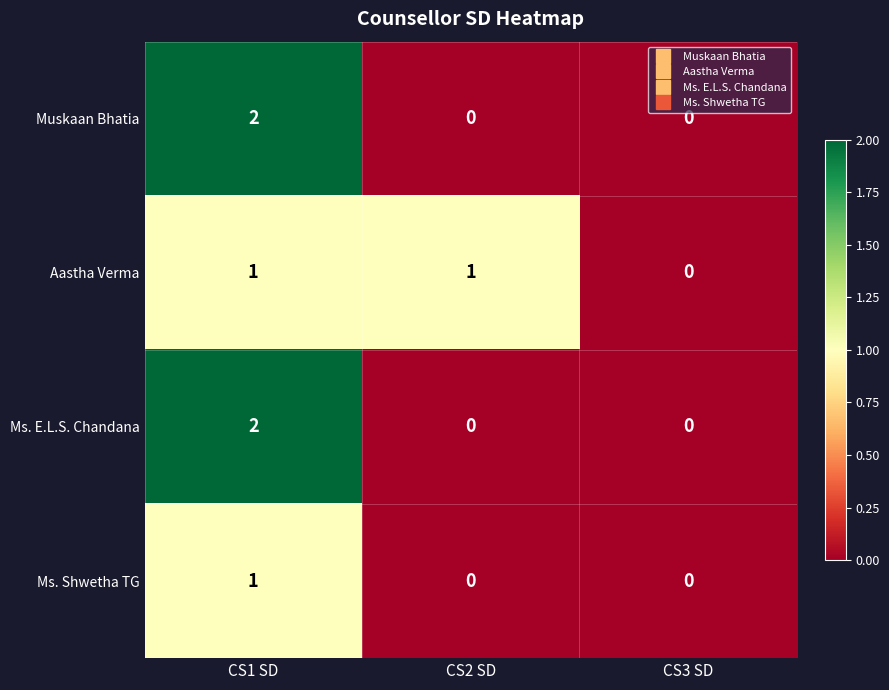

Reading left to right, extract all data points from this chart.

Muskaan Bhatia: CS1 SD=2	CS2 SD=0	CS3 SD=0
Aastha Verma: CS1 SD=1	CS2 SD=1	CS3 SD=0
Ms. E.L.S. Chandana: CS1 SD=2	CS2 SD=0	CS3 SD=0
Ms. Shwetha TG: CS1 SD=1	CS2 SD=0	CS3 SD=0